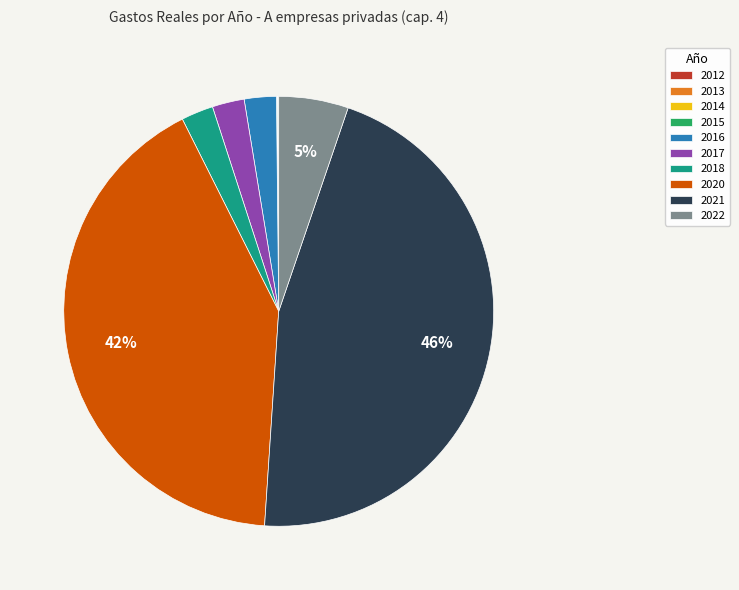

Is there any slice that represents more than half of the pie?

No